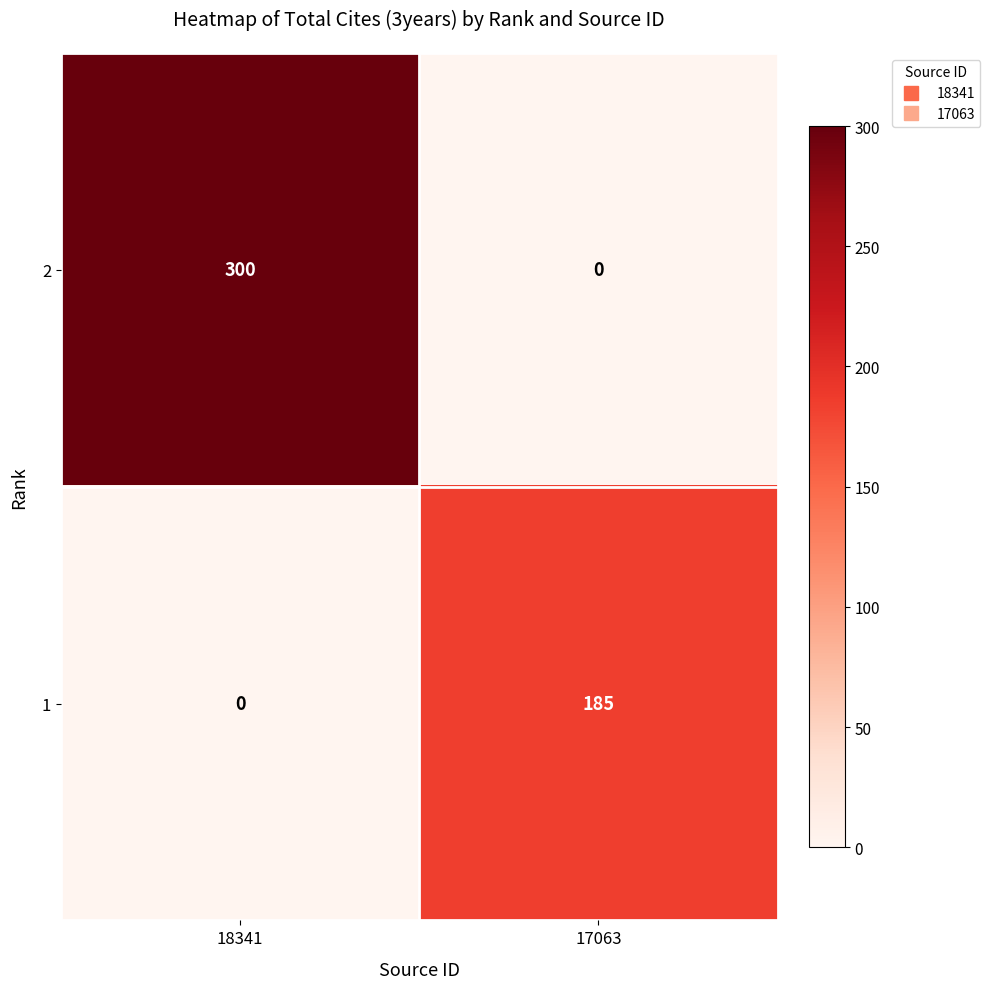

What is the sum of all 1 values?

185